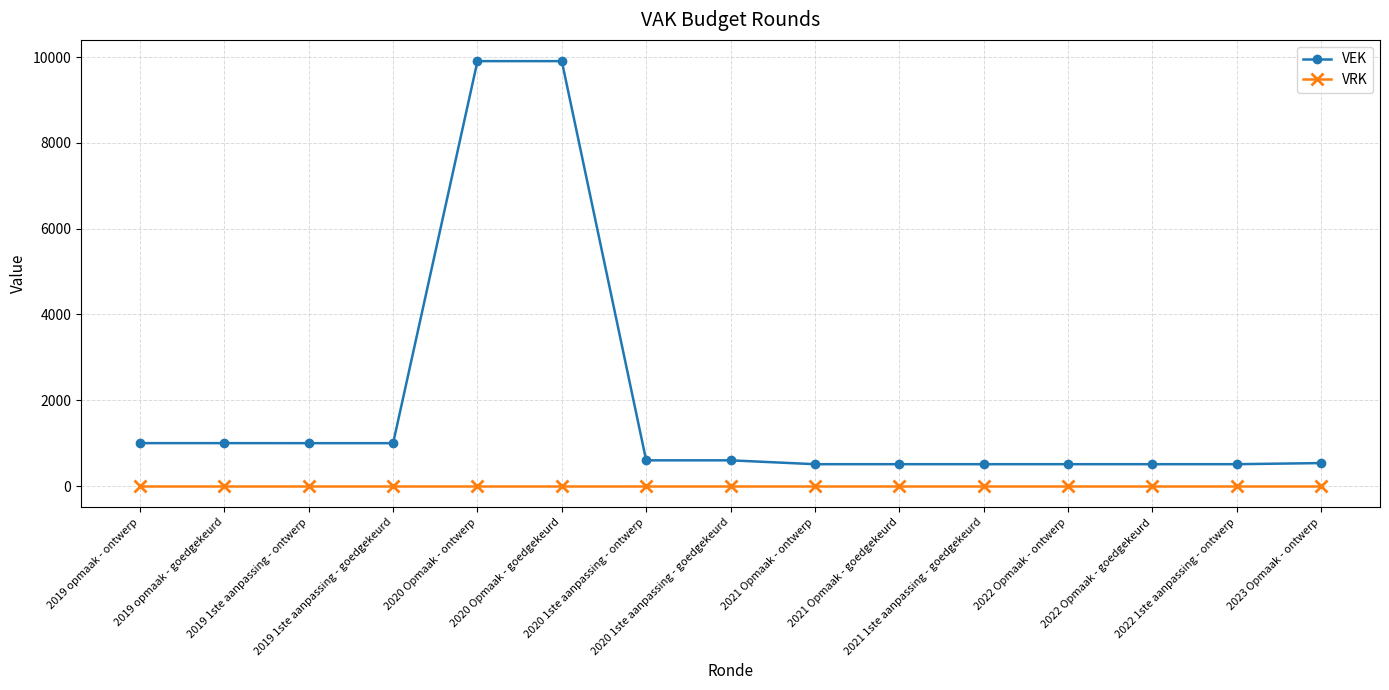

Which series has the largest total across all categories?

VEK